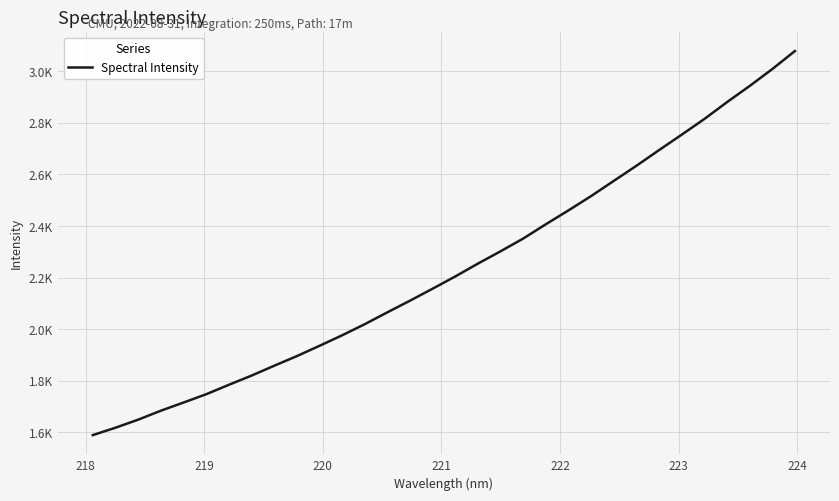

What is the value of the 26th point from the left?

2694.5